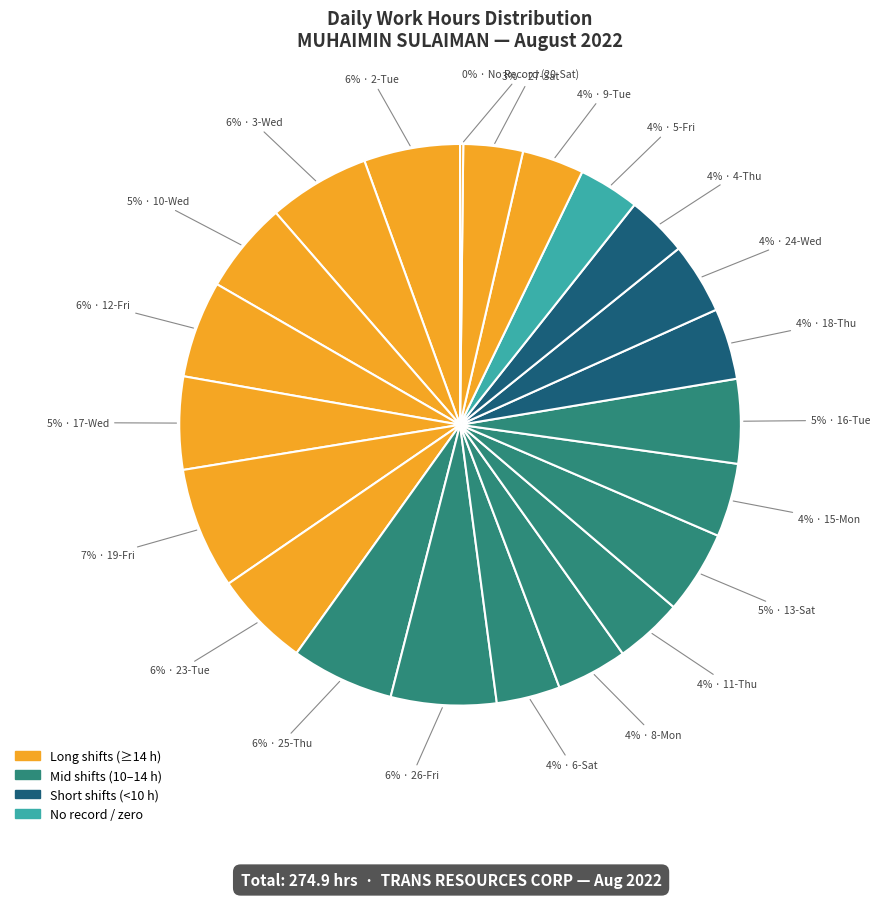

Count the number of slices in the pie.

22